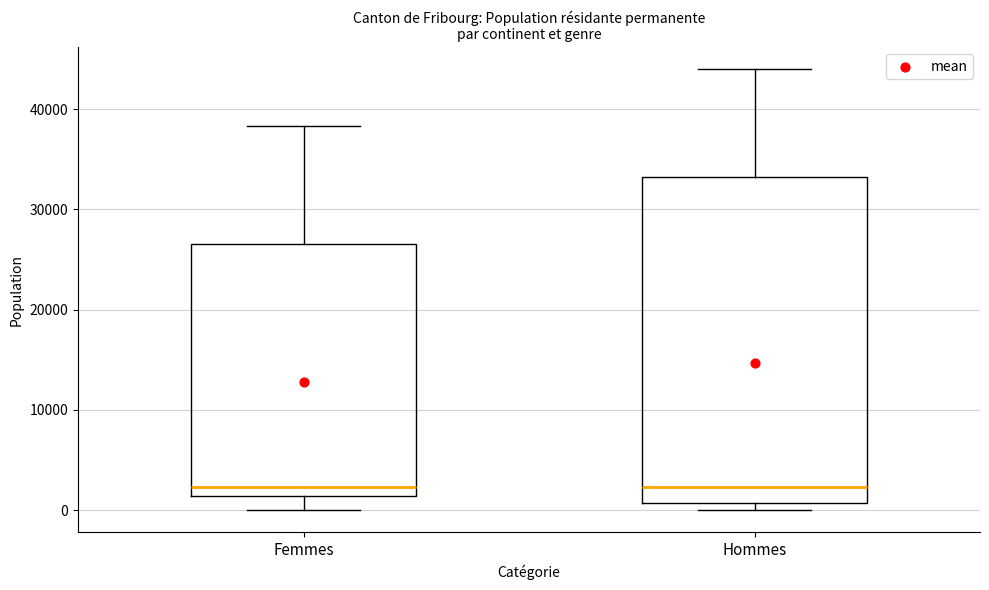

Which box is the tallest, from its lower edge to its upper edge?

Hommes